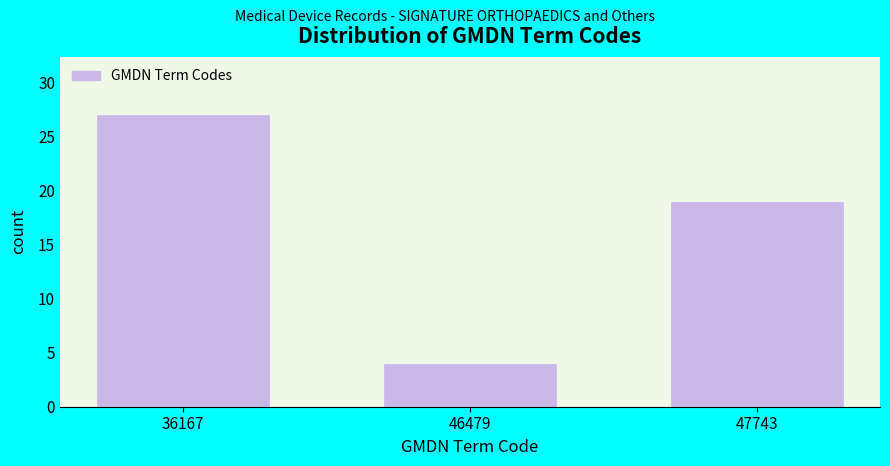

Reading left to right, transcribe all the data shown in this chart.

27	4	19